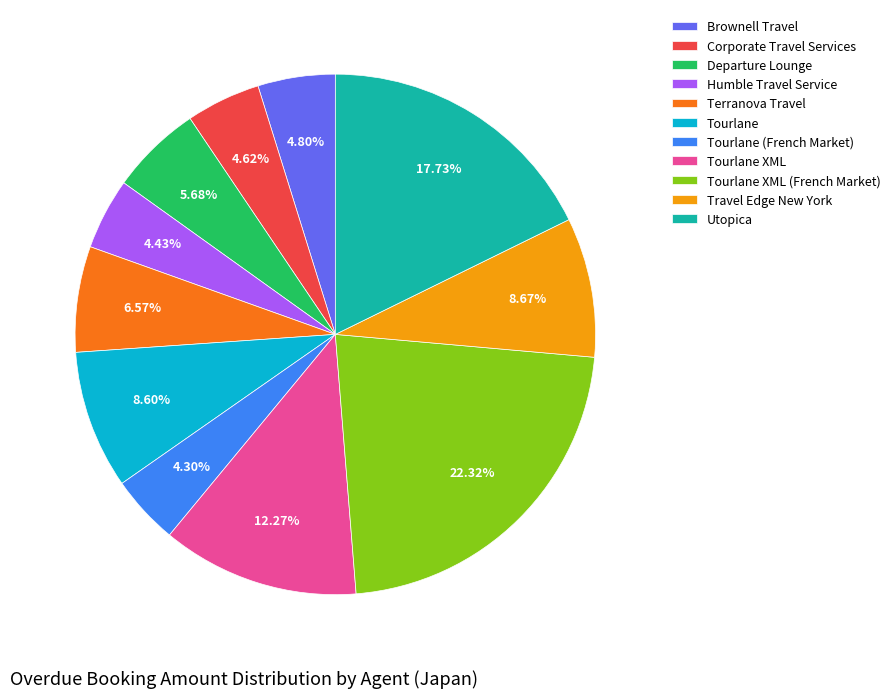

True or false: Corporate Travel Services accounts for 5% of the total.

True